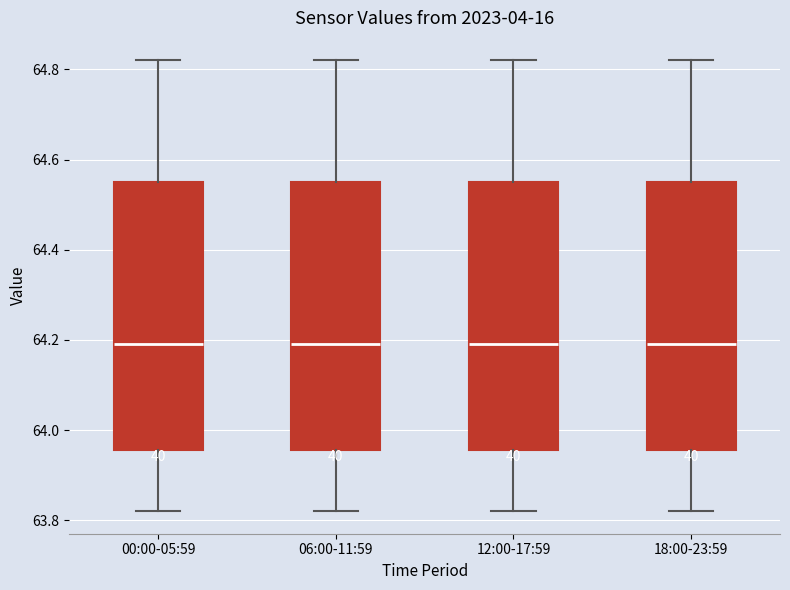

Reading left to right, read every box against the y-axis: the position of its median line, the range the box covers, and the ends of its whiskers. The values are not printed on the chart, so give them approximately, as read against the axis.

00:00-05:59: median 64.20, box 63.96 to 64.56, whiskers 63.82 to 64.82
06:00-11:59: median 64.20, box 63.96 to 64.56, whiskers 63.82 to 64.82
12:00-17:59: median 64.20, box 63.96 to 64.56, whiskers 63.82 to 64.82
18:00-23:59: median 64.20, box 63.96 to 64.56, whiskers 63.82 to 64.82